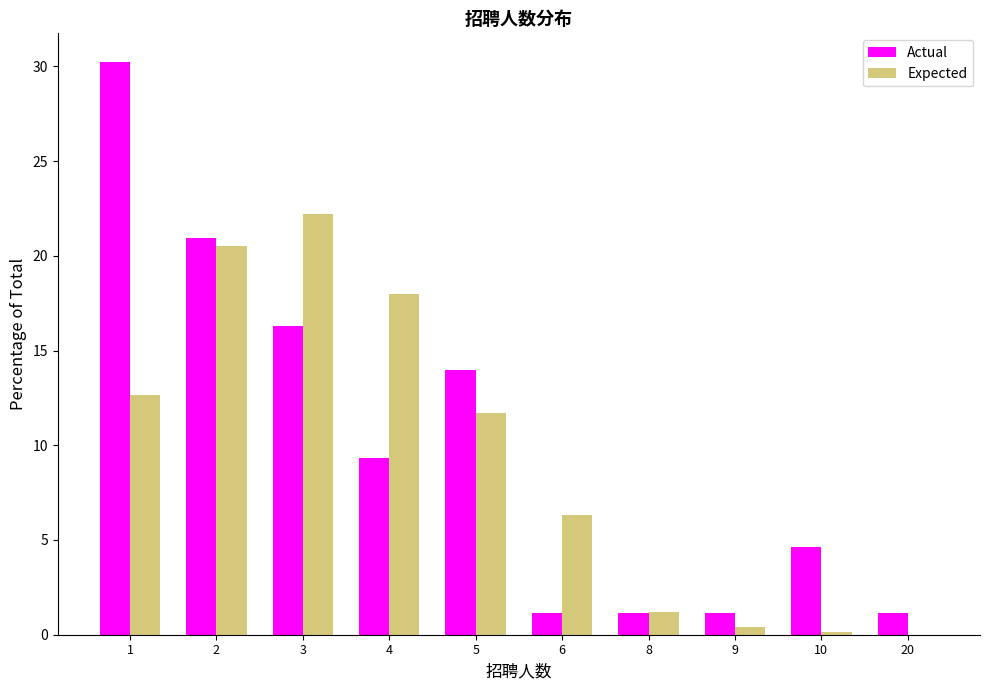

At which label does Expected reach its peak?

3